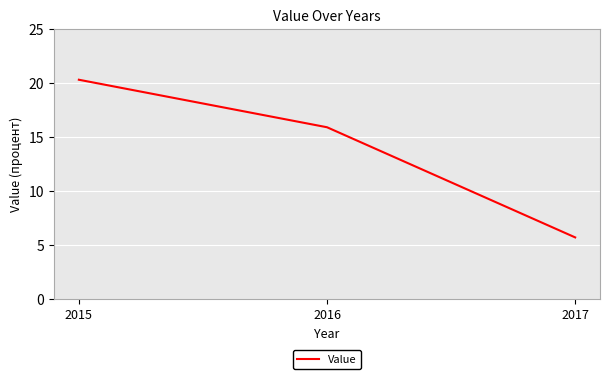

At which category does the chart reach its minimum across all series?

2017